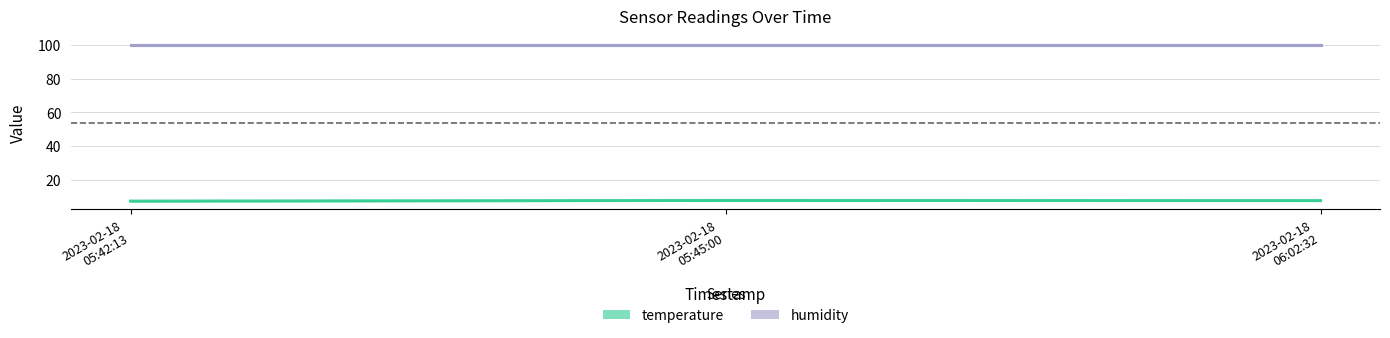

List the labels in order of temperature value, smallest first.

2023-02-18
05:42:13, 2023-02-18
06:02:32, 2023-02-18
05:45:00